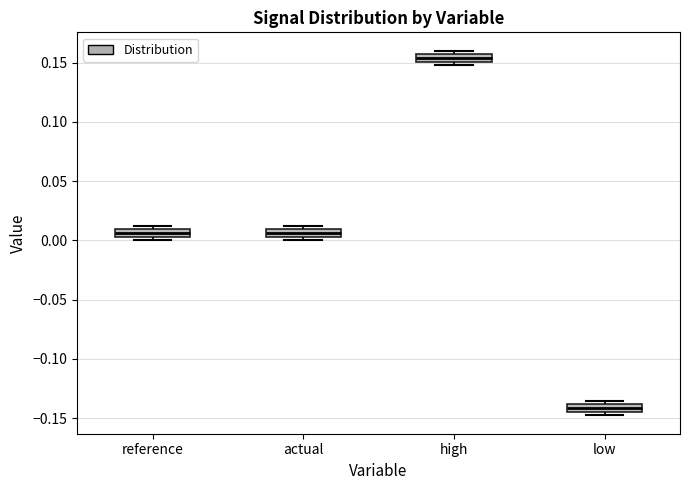

Where is the lower edge of the box for high on the y-axis? The values are not printed on the chart, so give them approximately, as read against the axis.

0.150